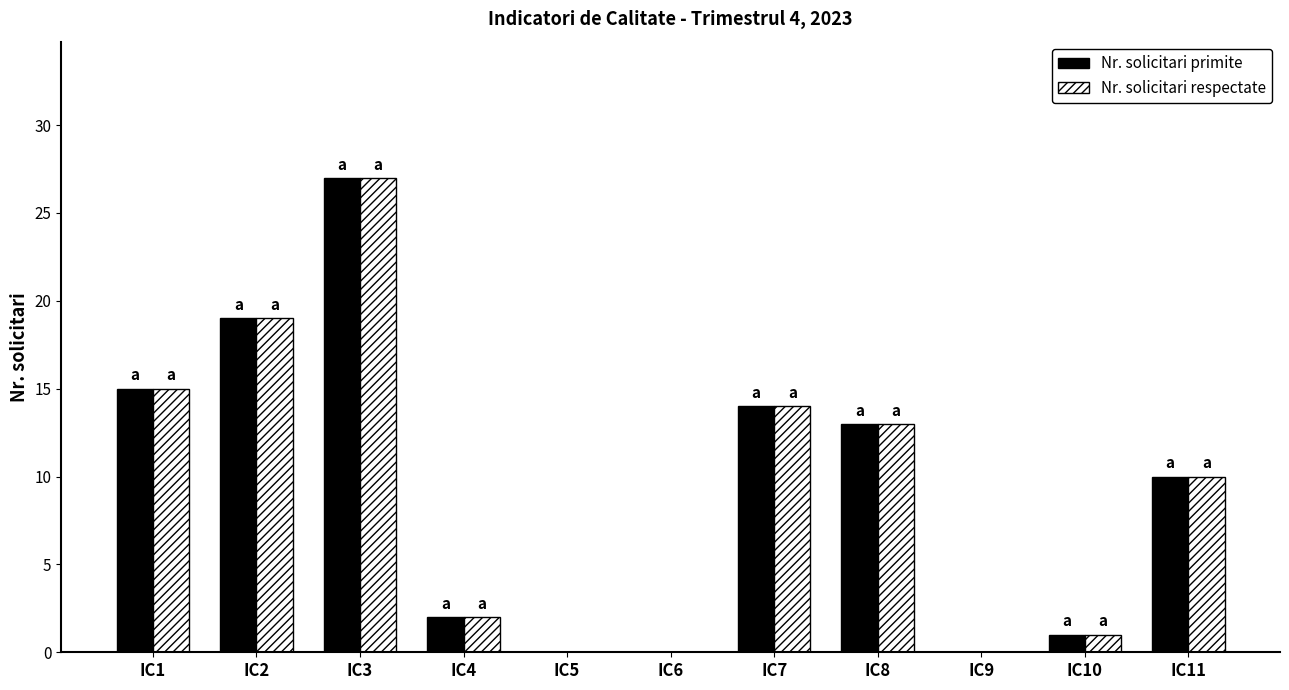

Which category has the highest value in the Nr. solicitari primite series?

IC3